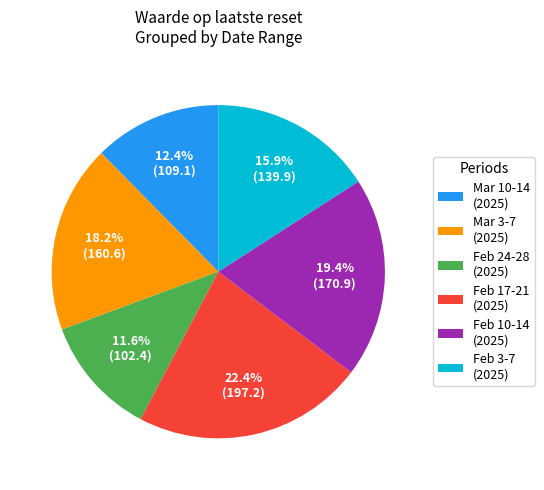

To the nearest percent, what is the average slice percentage?

17%